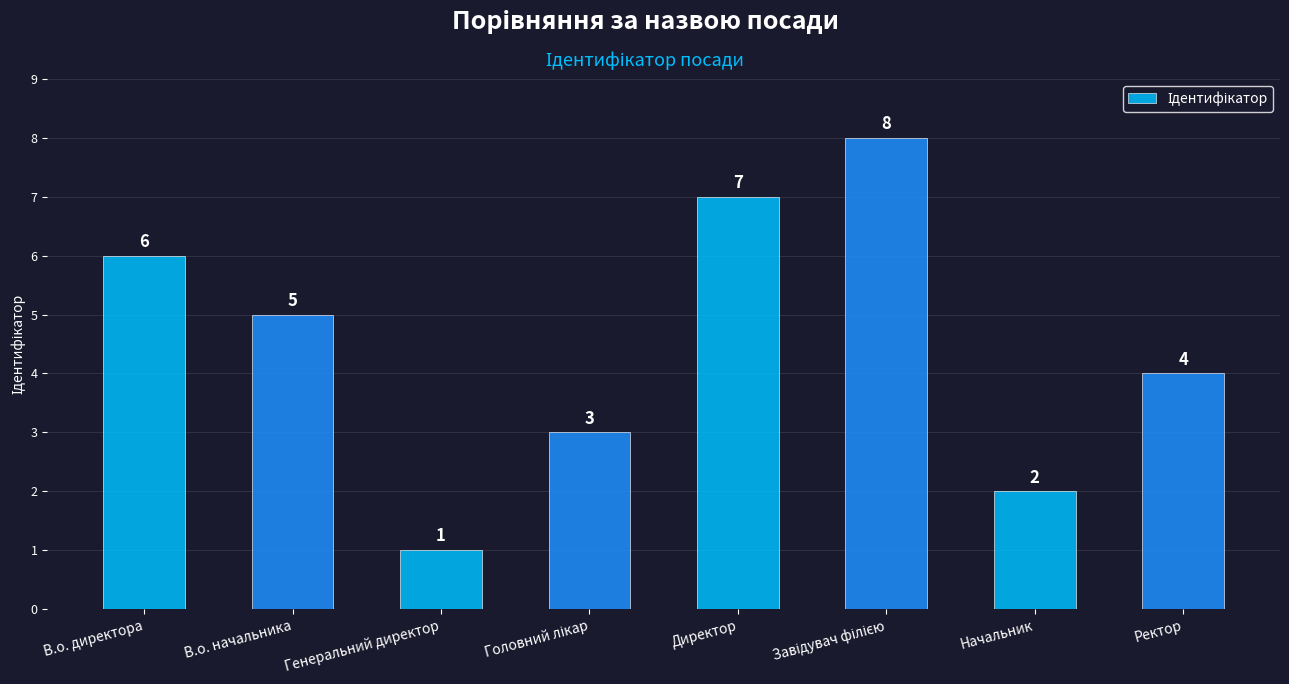

What is the difference between the maximum and minimum values?

7